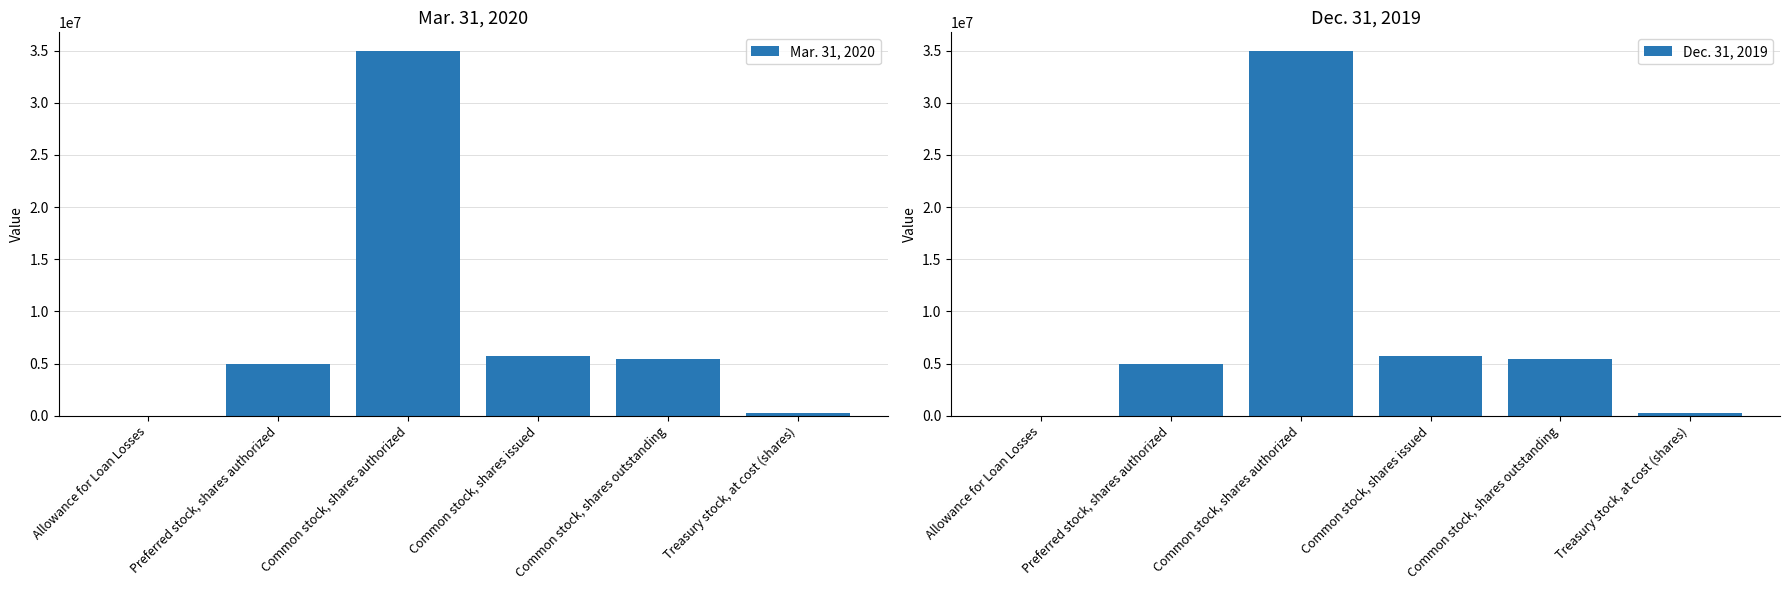

What is the approximate value of Dec. 31, 2019 at Common stock, shares issued, to the nearest 100?

5681000